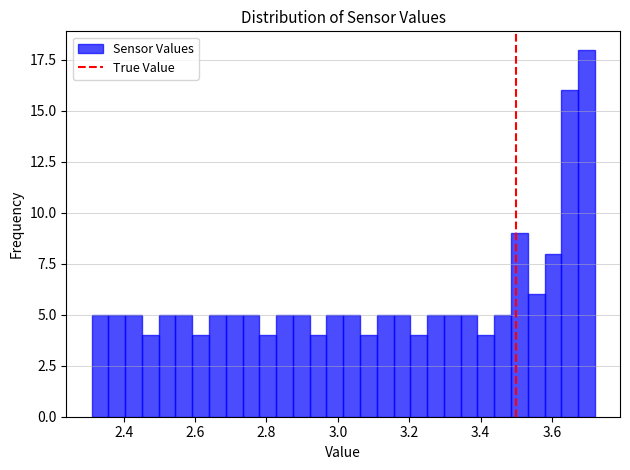

Read against the x-axis, roughly where is the centre of the tallest bar?

3.70